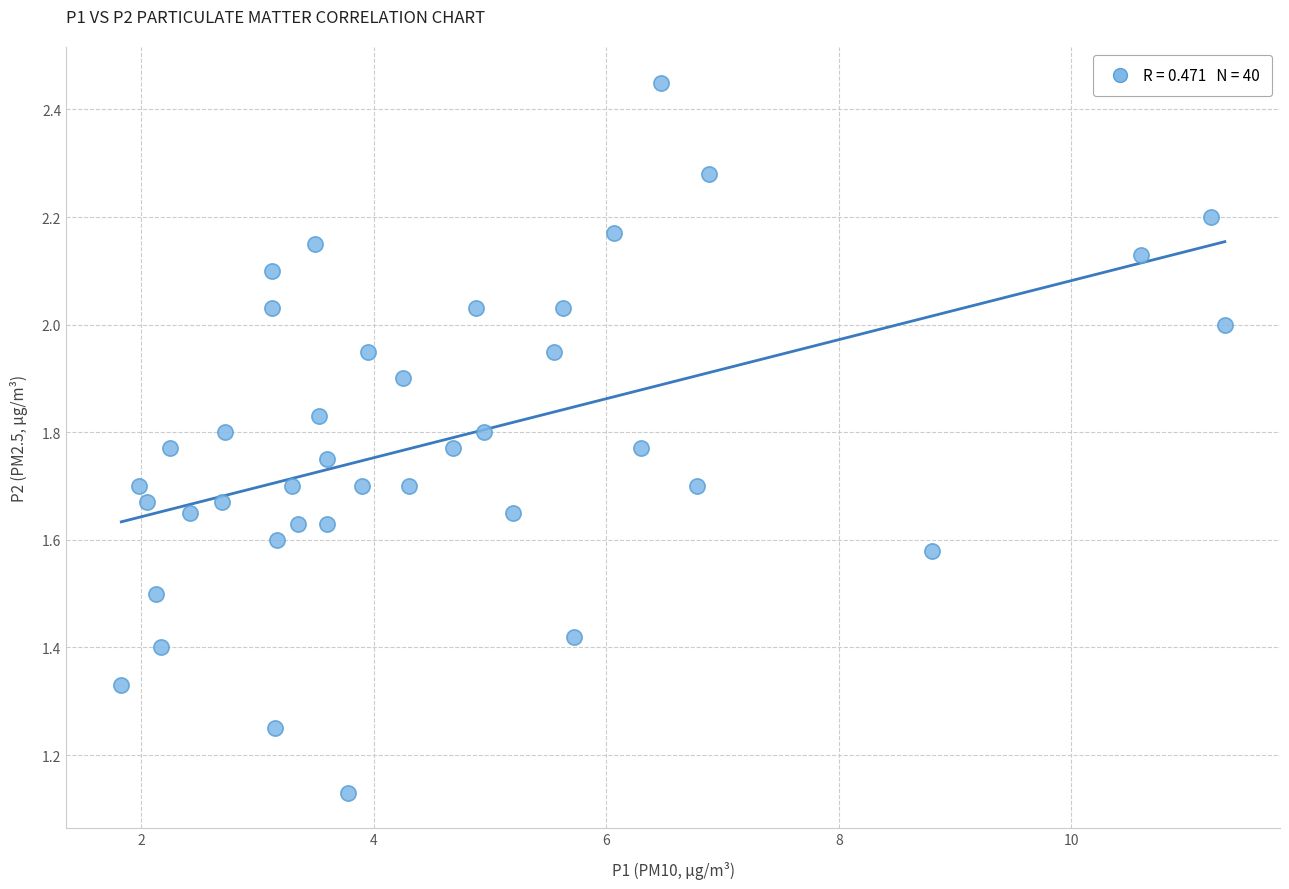

What is the range of X values (max minus min)?

9.5